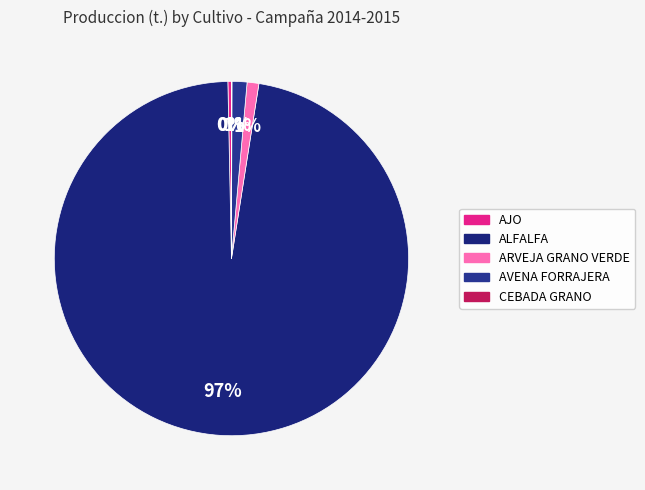

To the nearest percent, what is the average slice percentage?

20%